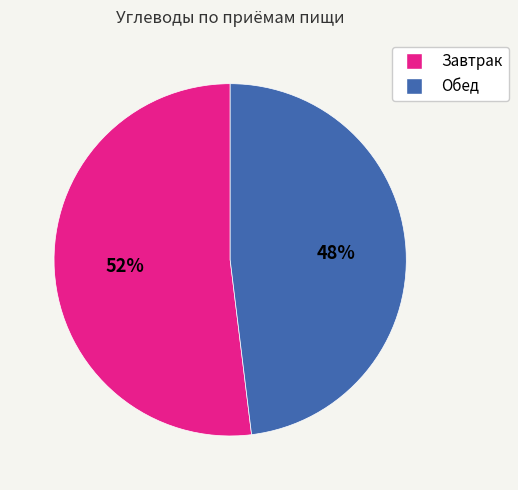

Do Обед and Завтрак together represent more than half of the pie?

Yes